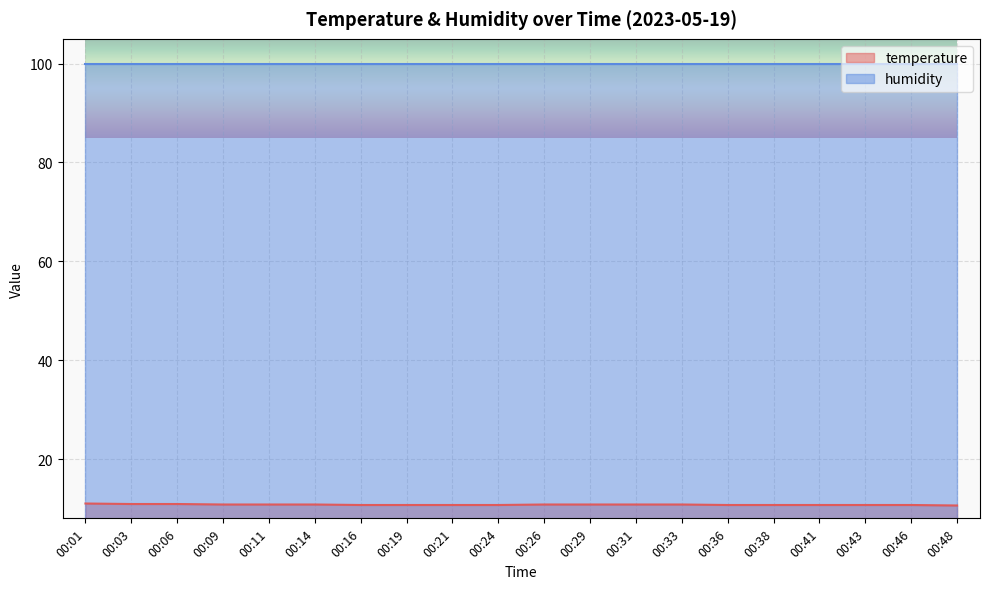

Between 00:16 and 00:38, which is larger?

00:16